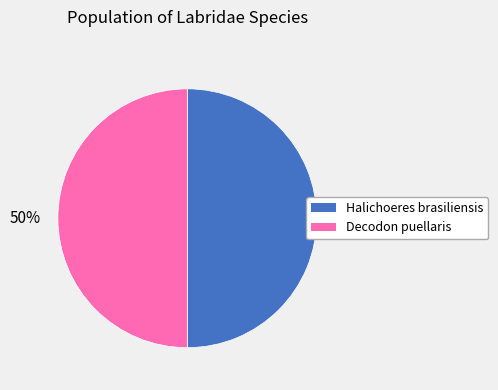

To the nearest percent, what is the average slice percentage?

50%